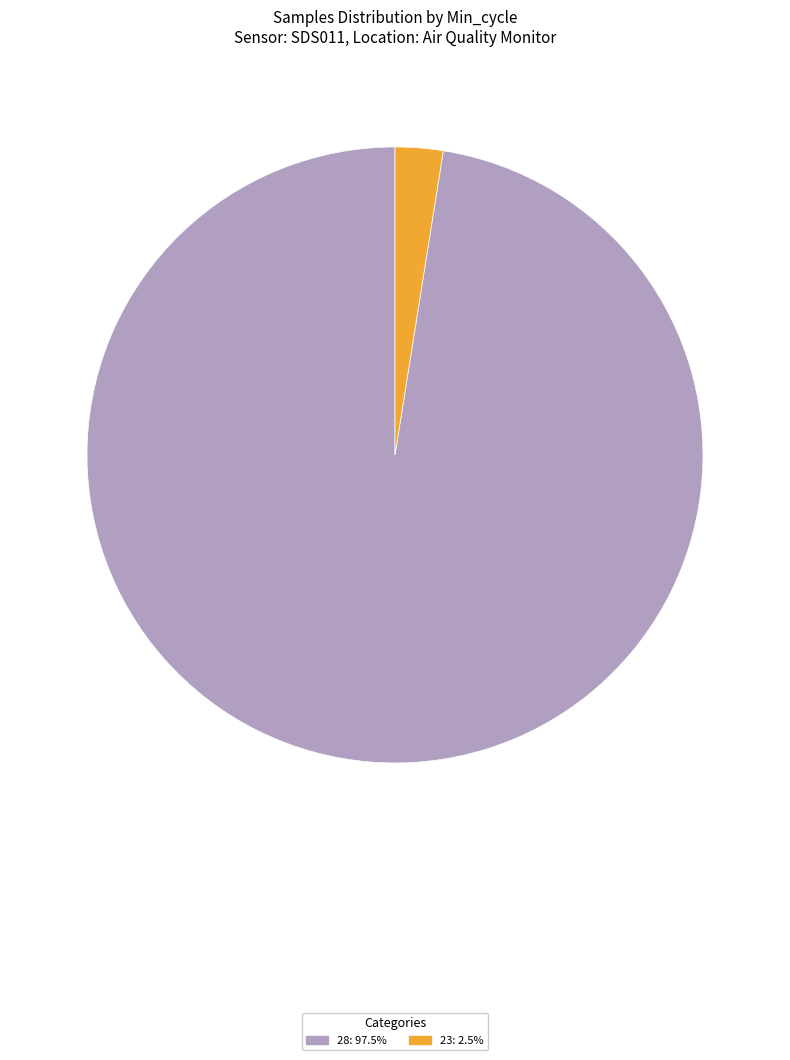

Is there a majority slice in this chart?

Yes